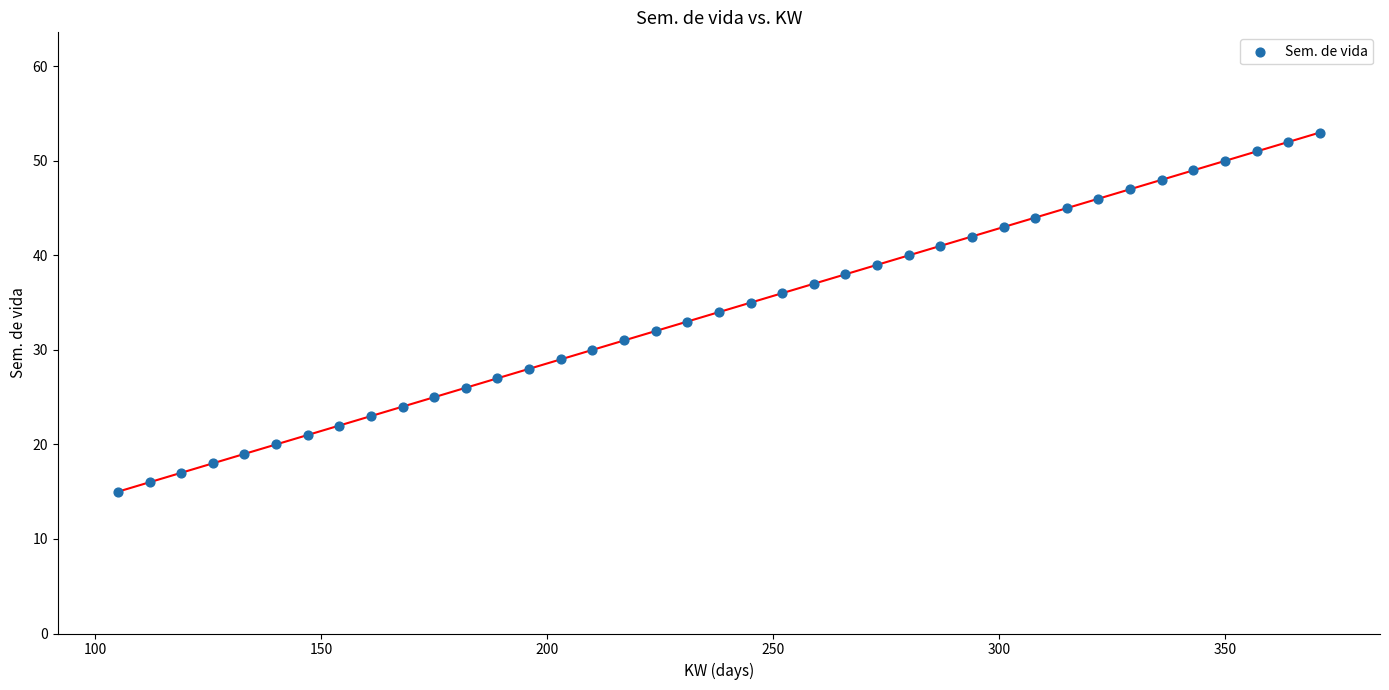

What is the range of Y values (max minus min)?

38